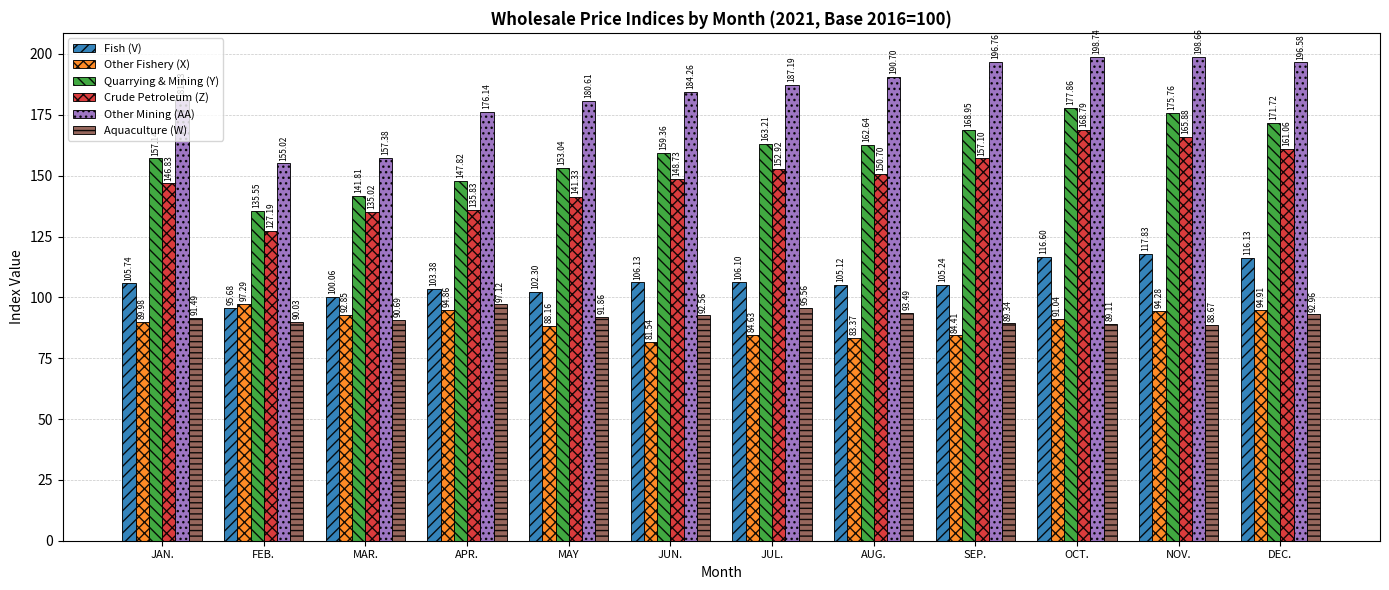

What value does the Quarrying & Mining (Y) series have at JUN.?

159.4